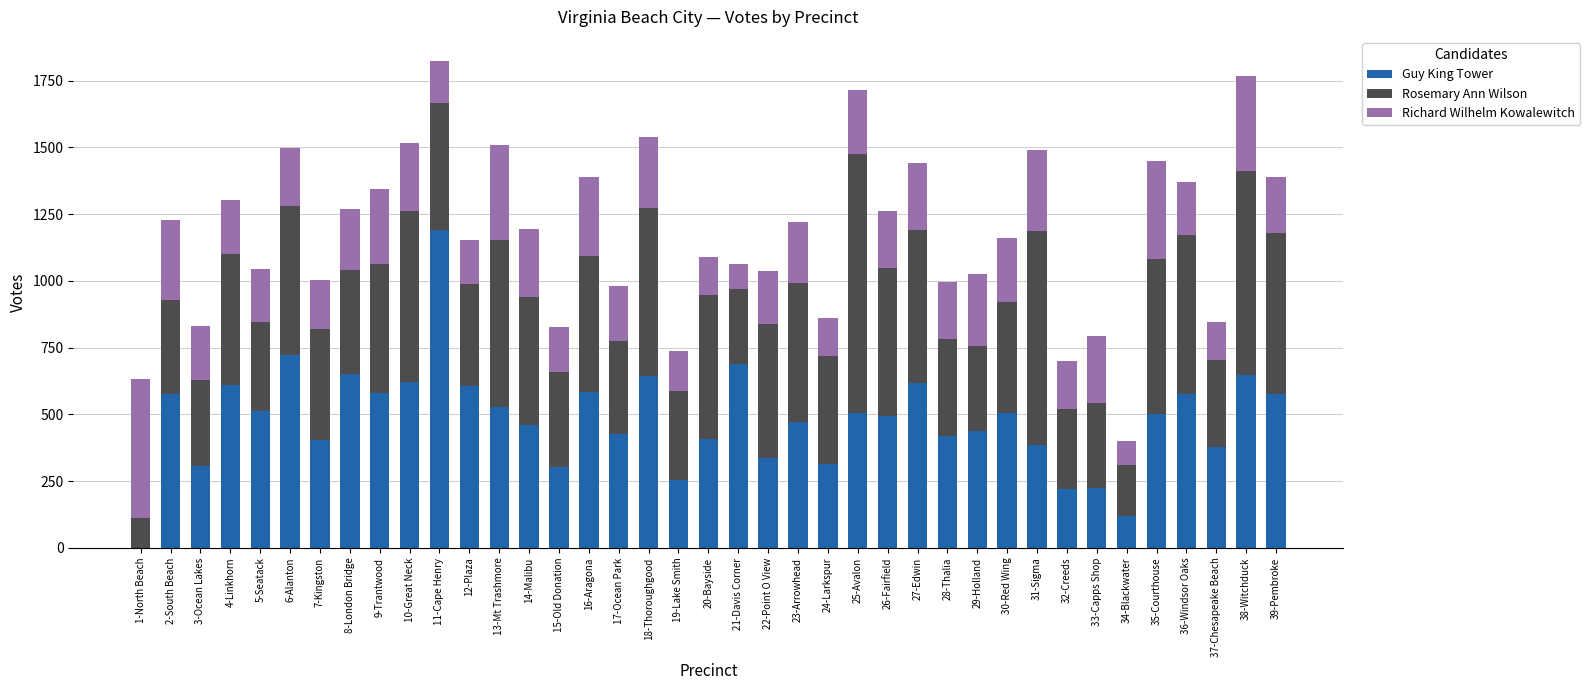

What is the maximum value for Guy King Tower?

1192